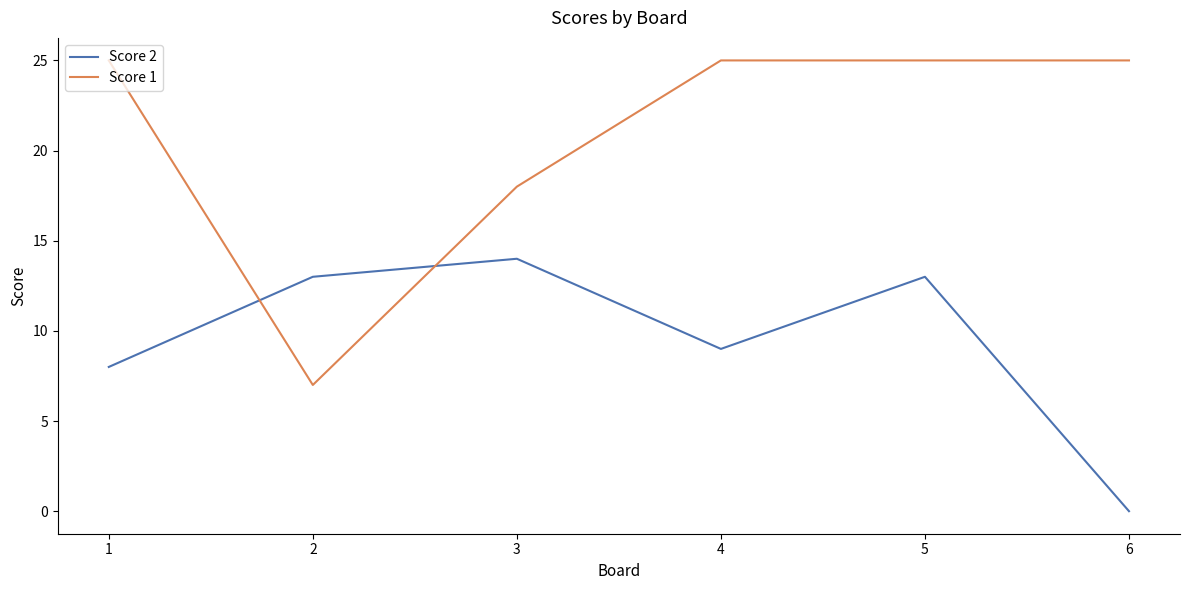

Reading left to right, list all the values displayed in this chart.

Score 2: 1=8	2=13	3=14	4=9	5=13	6=0
Score 1: 1=25	2=7	3=18	4=25	5=25	6=25